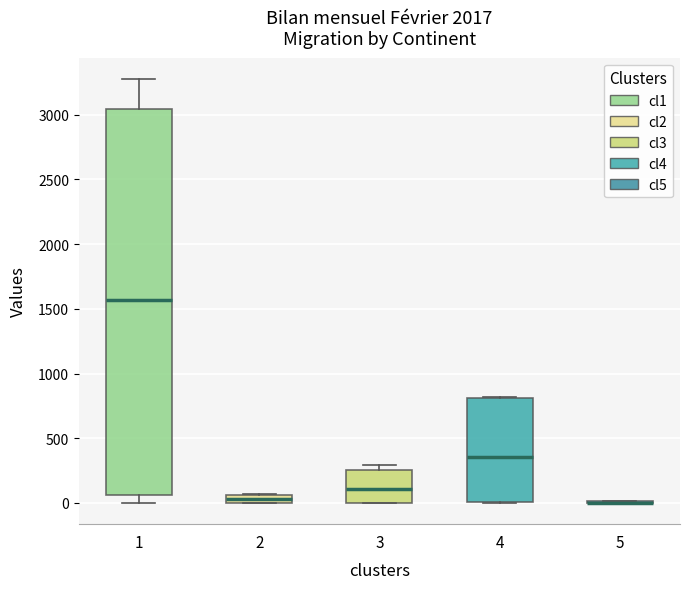

Which box is the tallest, from its lower edge to its upper edge?

1